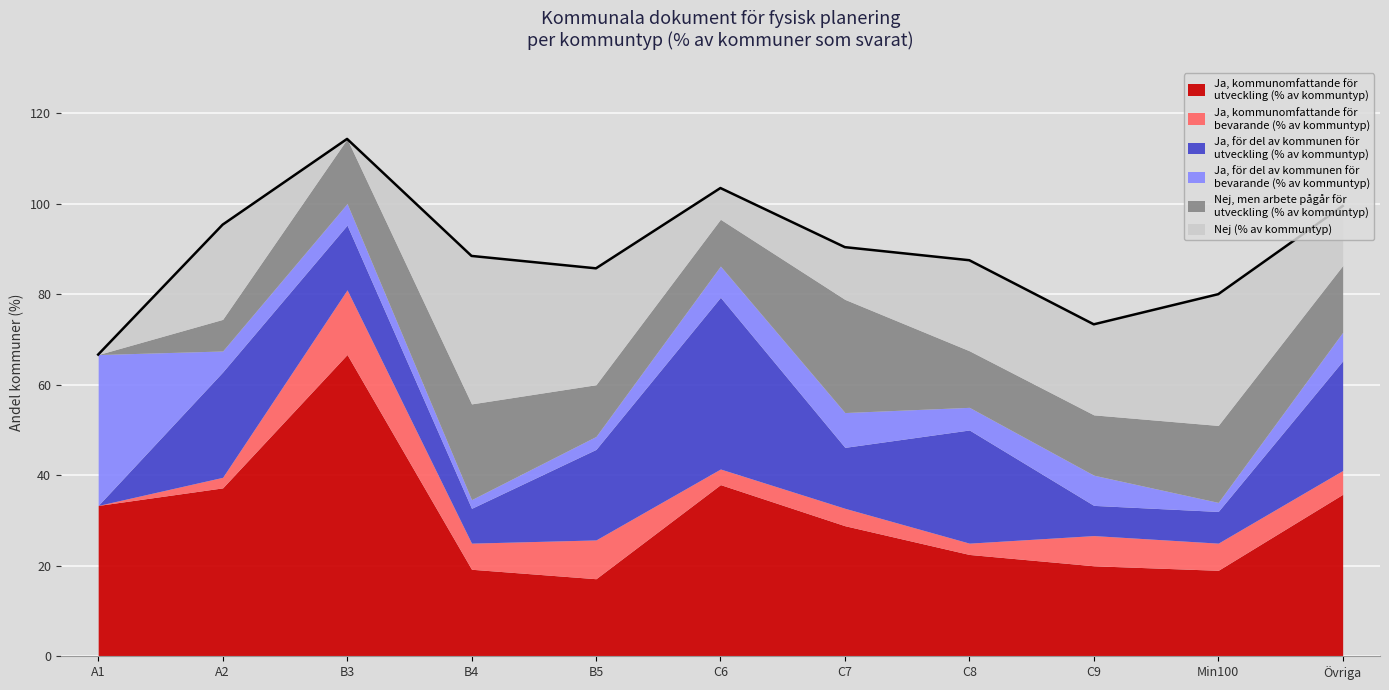

True or false: Nej (% av kommuntyp) and Nej, men arbete pågår för utveckling (% av kommuntyp) cross at least once.

True